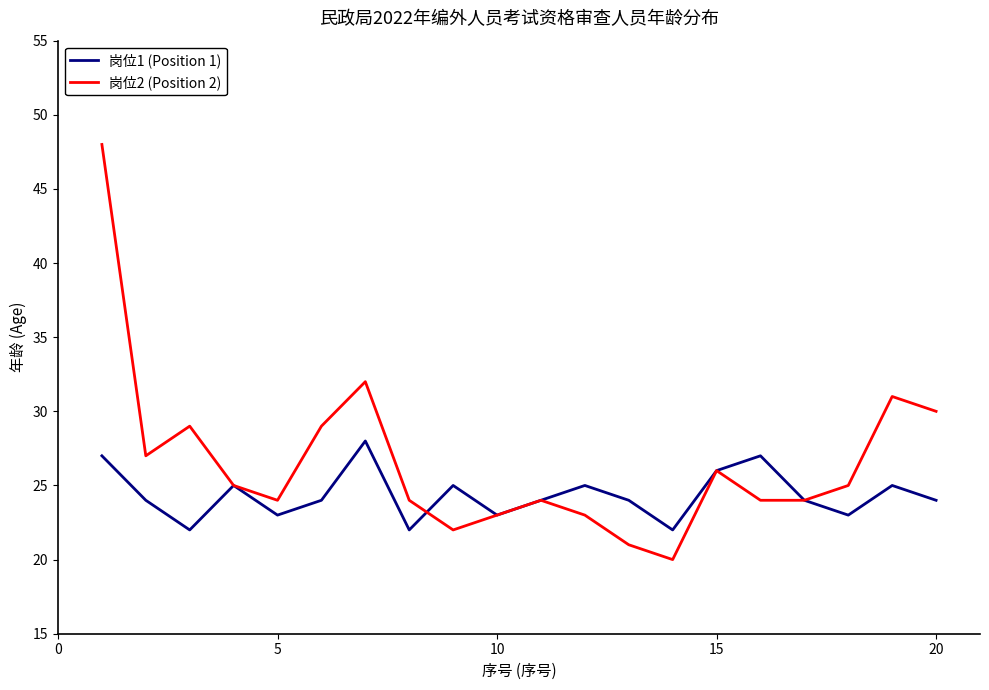

Which series has the widest spread of values?

岗位2 (Position 2)